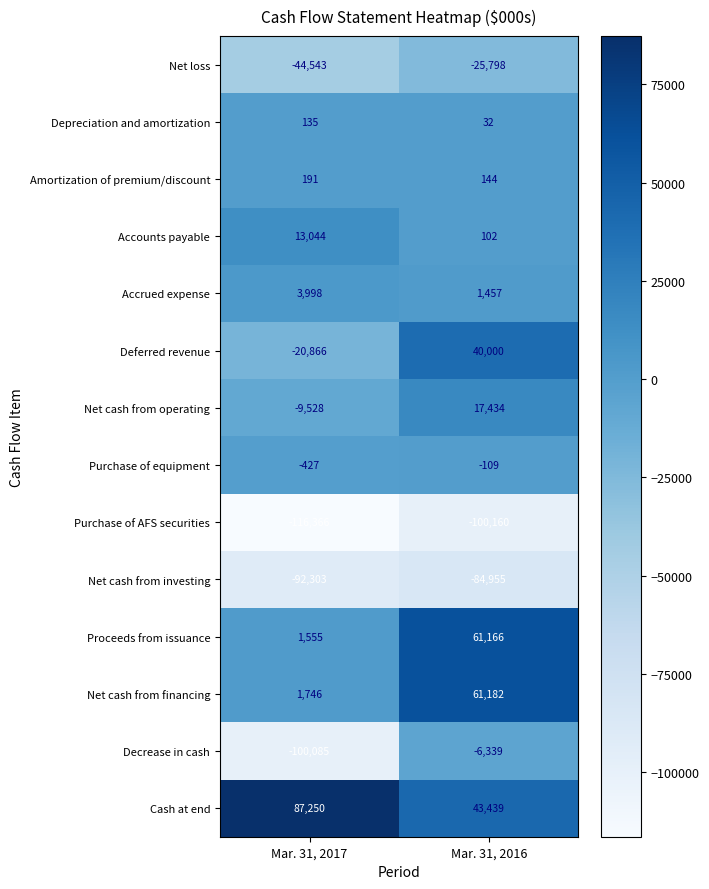

Which category has the highest value across all series?

Mar. 31, 2017